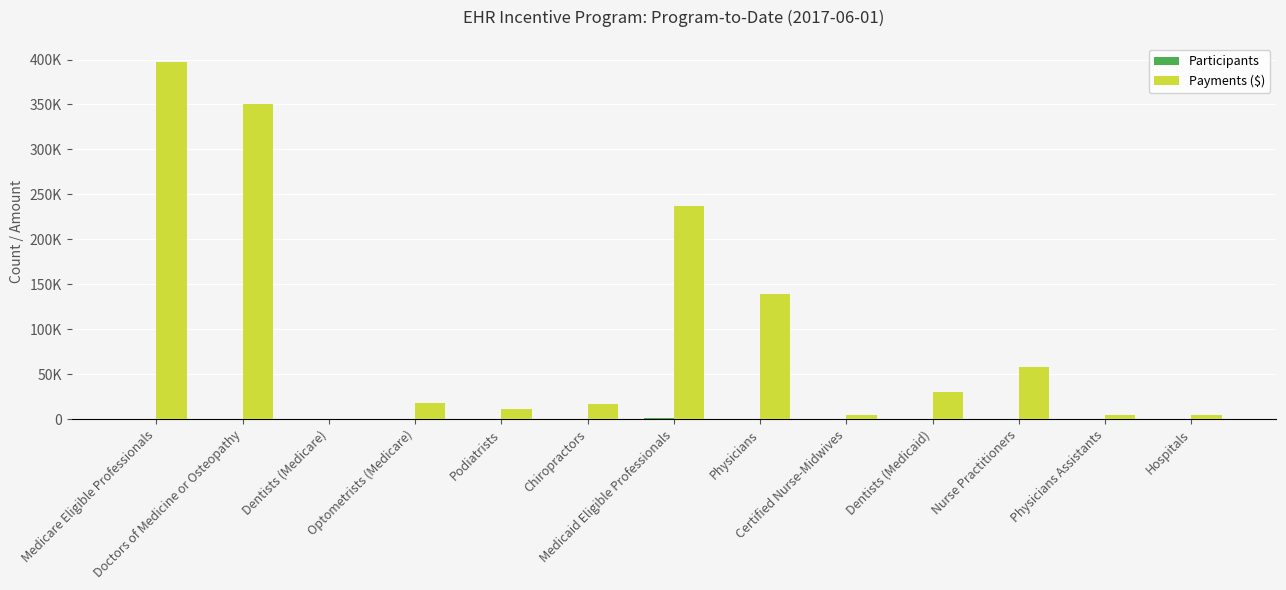

What position from the right is Nurse Practitioners?

3